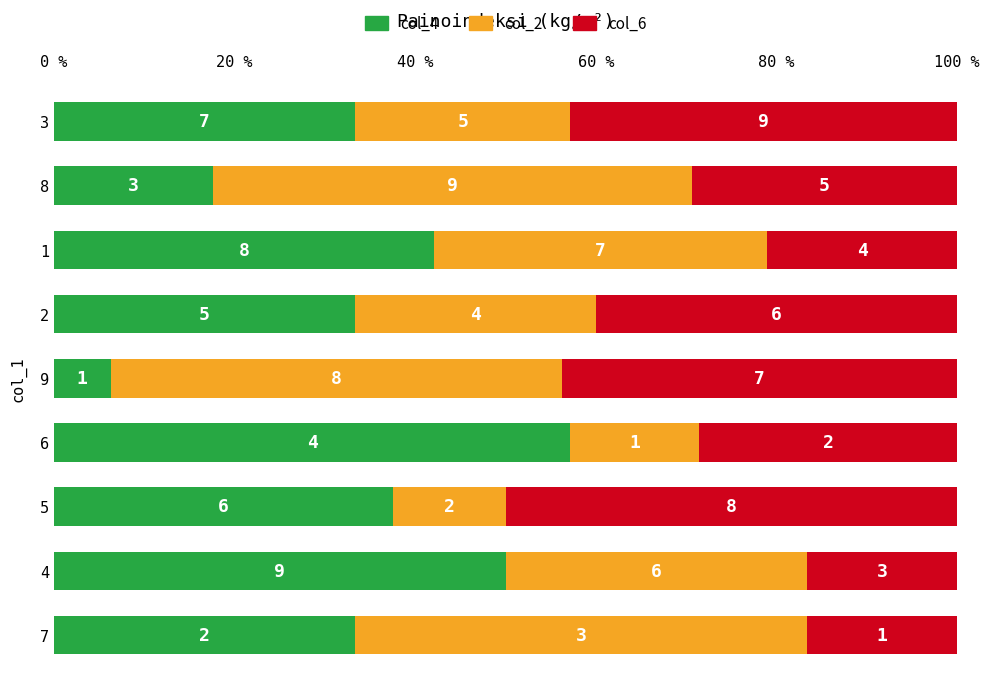

What are all the series names shown in the legend?

col_4, col_2, col_6